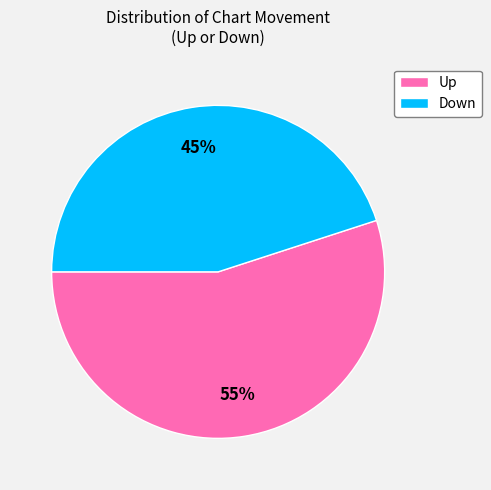

How many segments does this pie chart have?

2